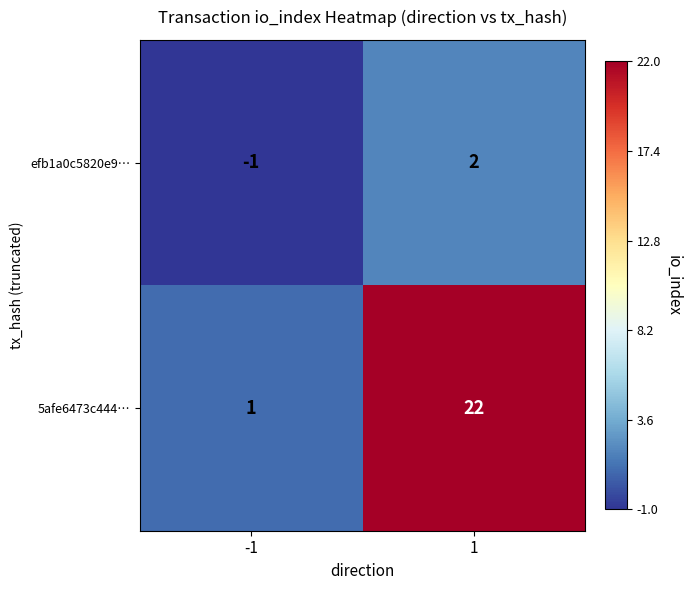

What is the maximum value shown in the chart?

22